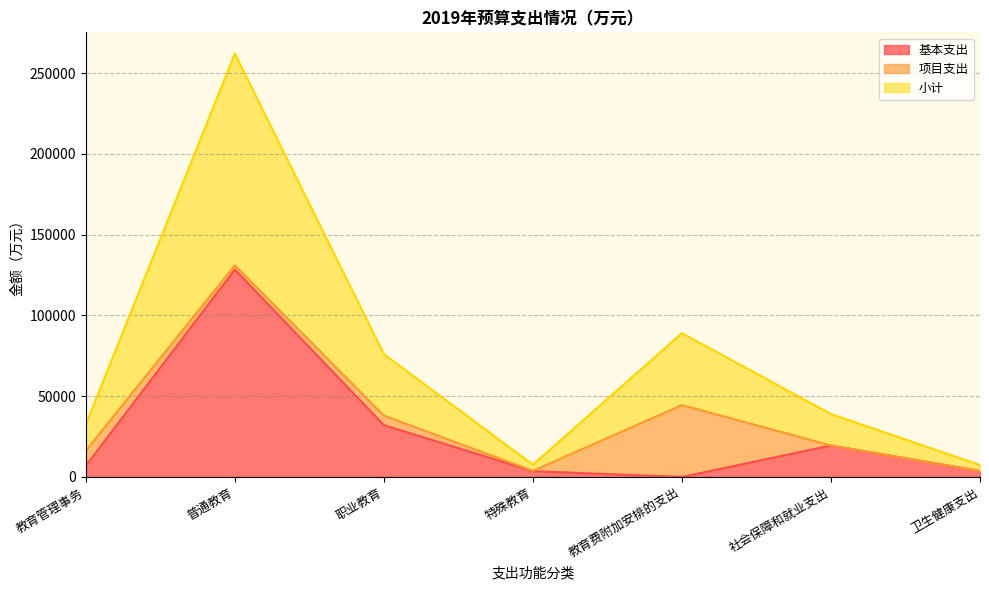

Which category has the highest value in the 基本支出 series?

普通教育